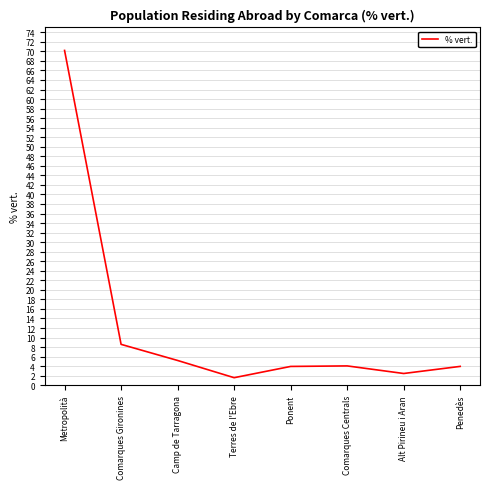

Which category has the highest value across all series?

Metropolità